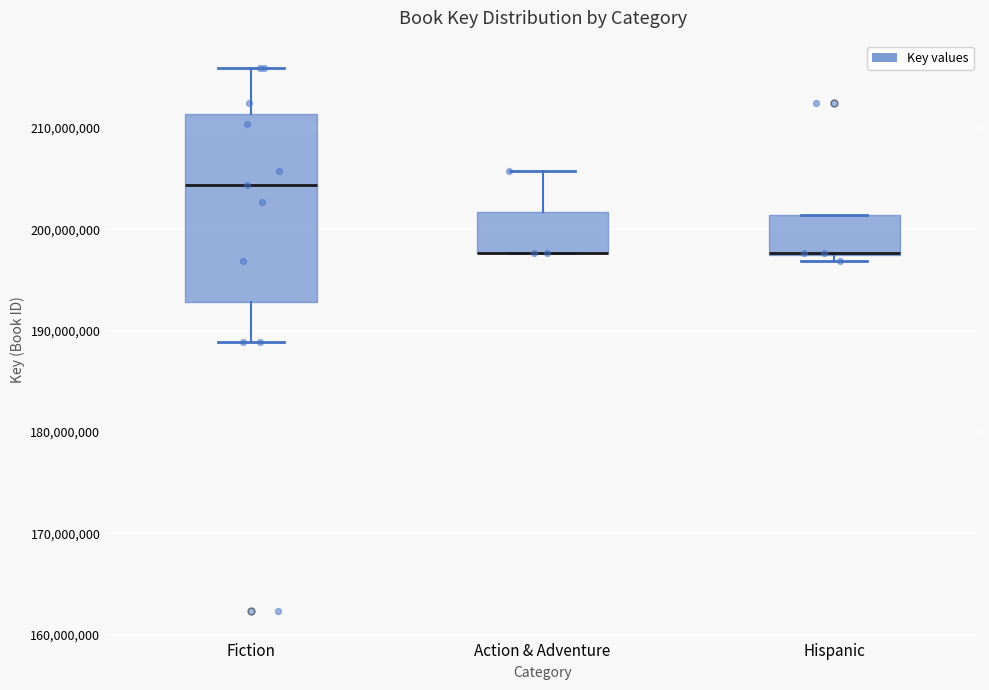

Comparing the boxes themselves (not the whiskers), which one is the tallest?

Fiction